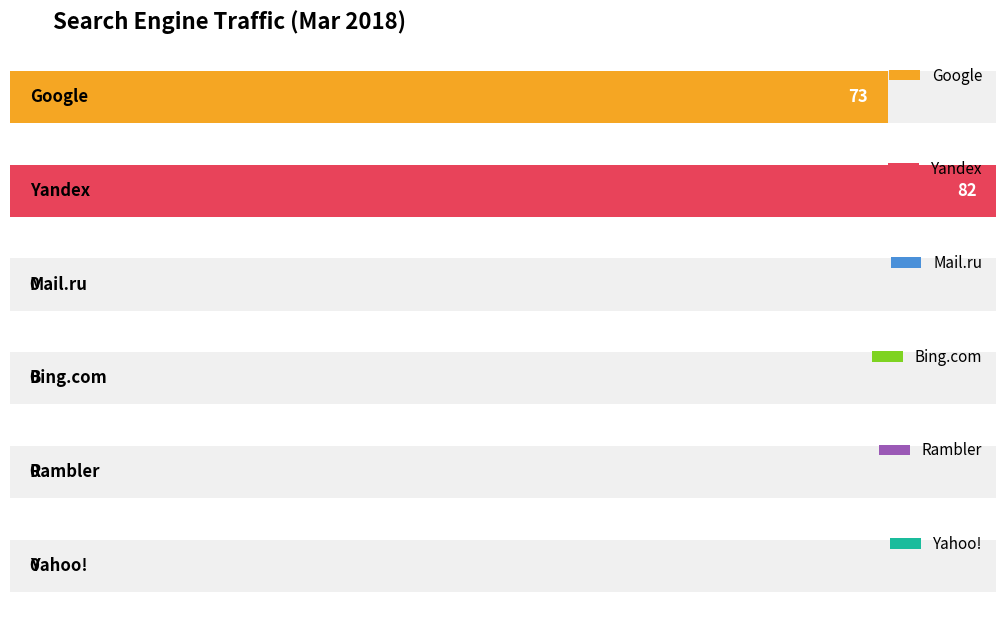

What is the difference between the second highest and second lowest values in the Yandex series?

9